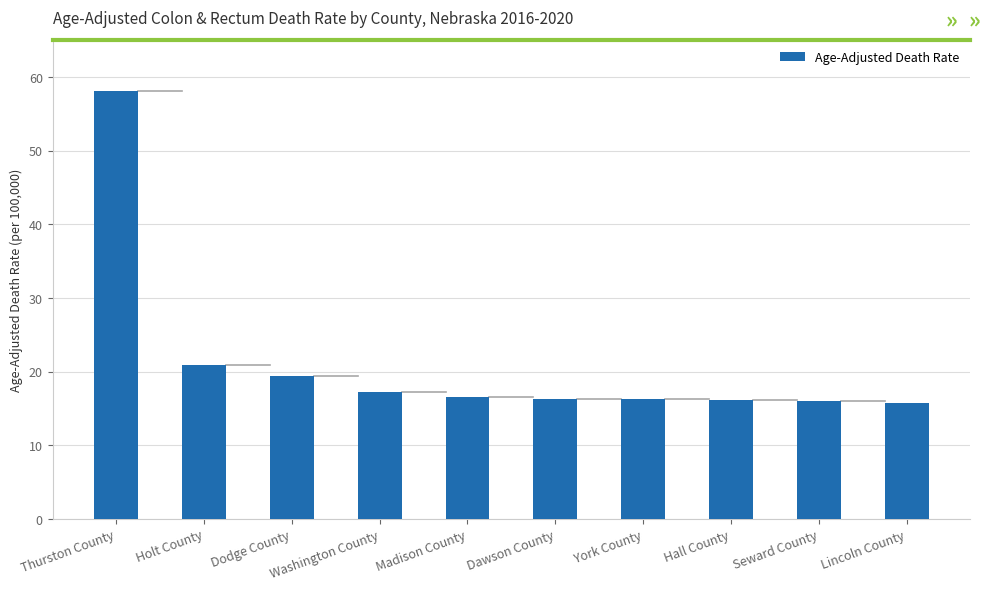

What is the minimum value shown in the chart?

15.8